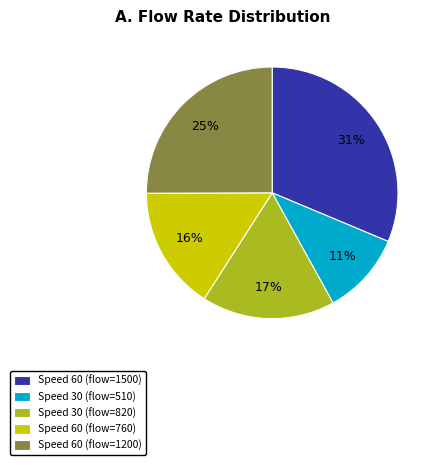

What is the ratio of the value at Speed 30 (flow=820) to the value at Speed 60 (flow=1500)?

0.5